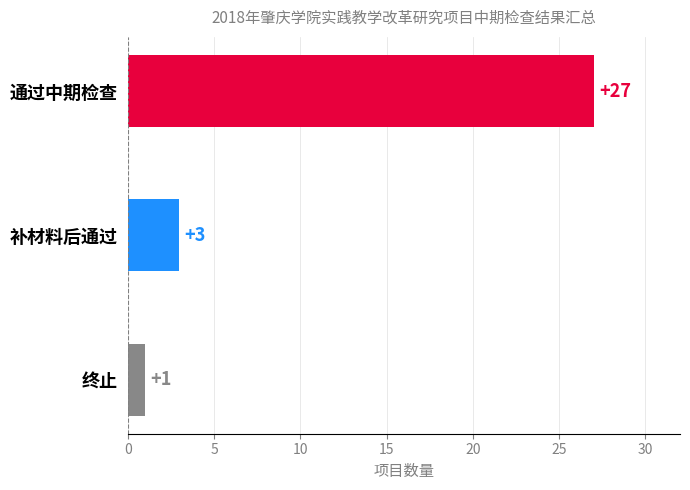

Count the number of categories in the chart.

3